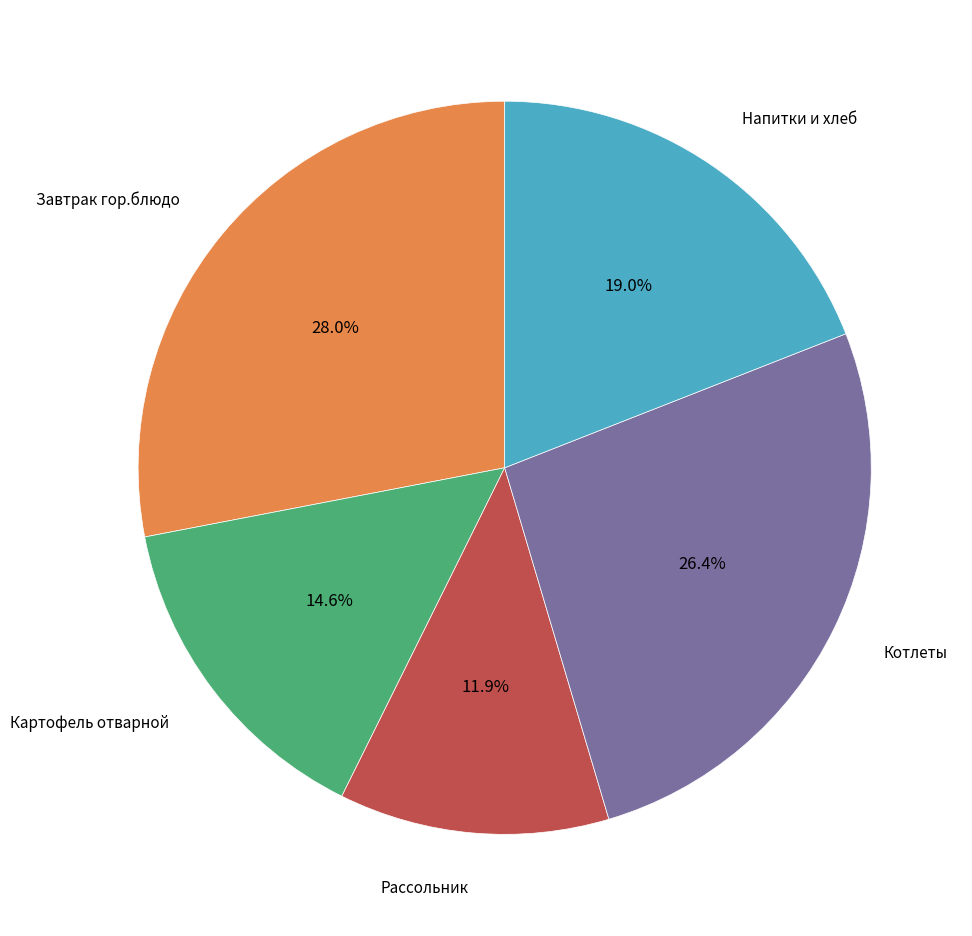

Is there a majority slice in this chart?

No